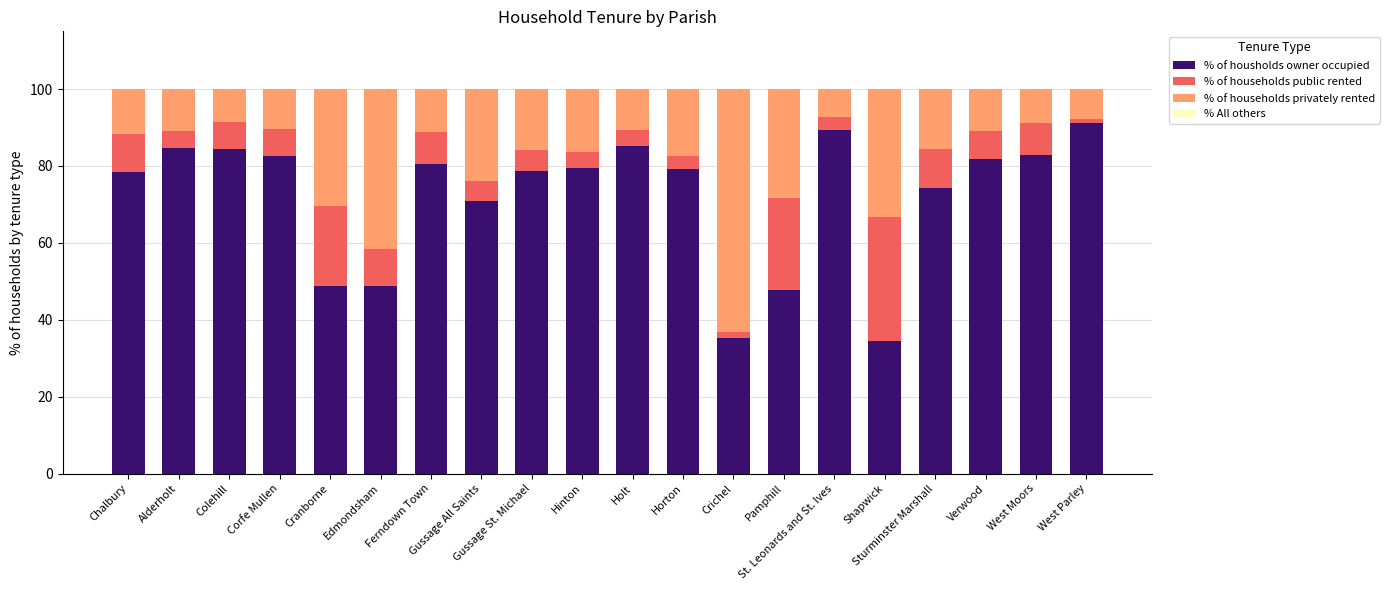

Which category has the highest value in the % of housholds owner occupied series?

West Parley